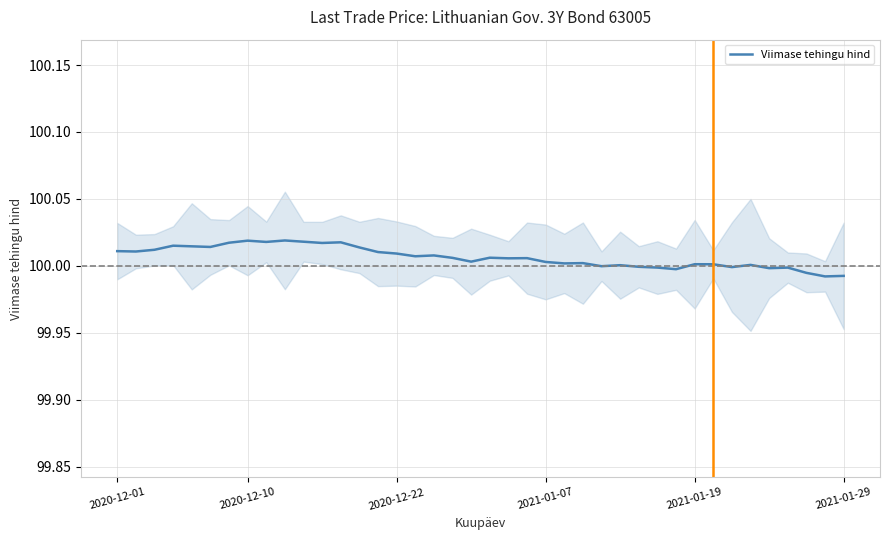

How many points are lower than both their immediate neighbors (excluding endpoints)?

13